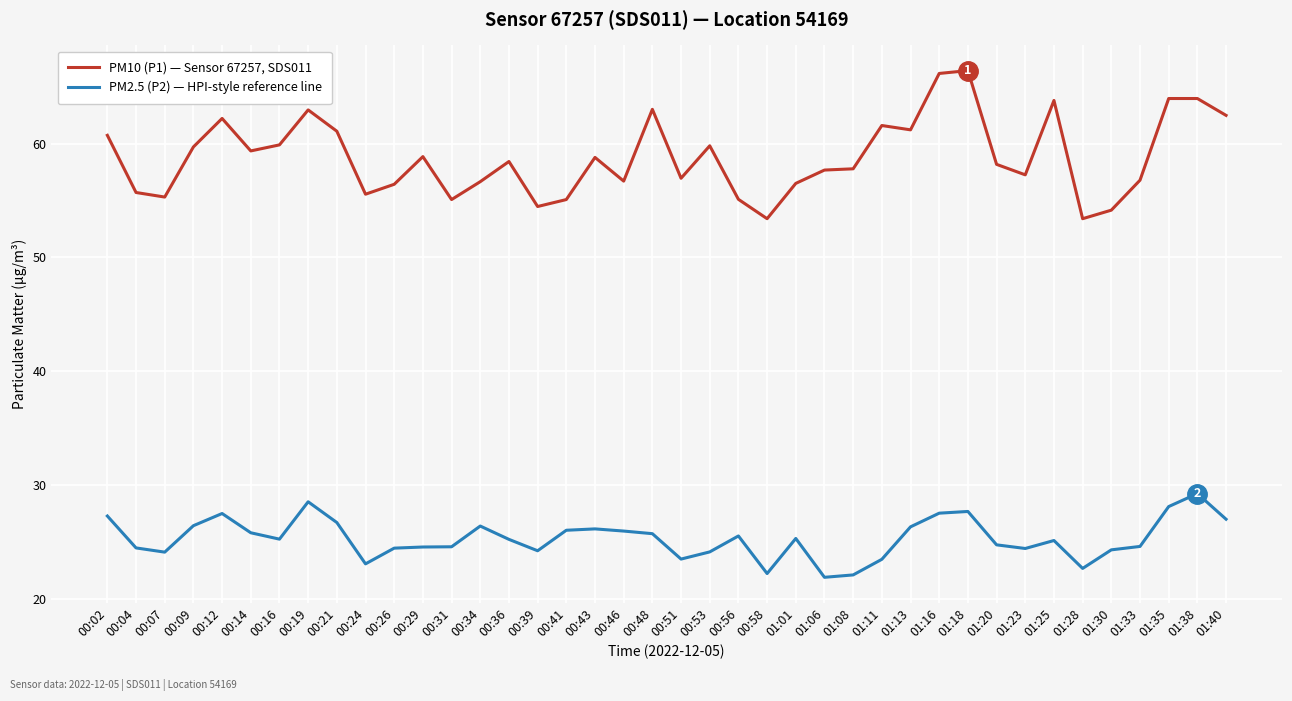

What is the greatest value displayed?

66.4